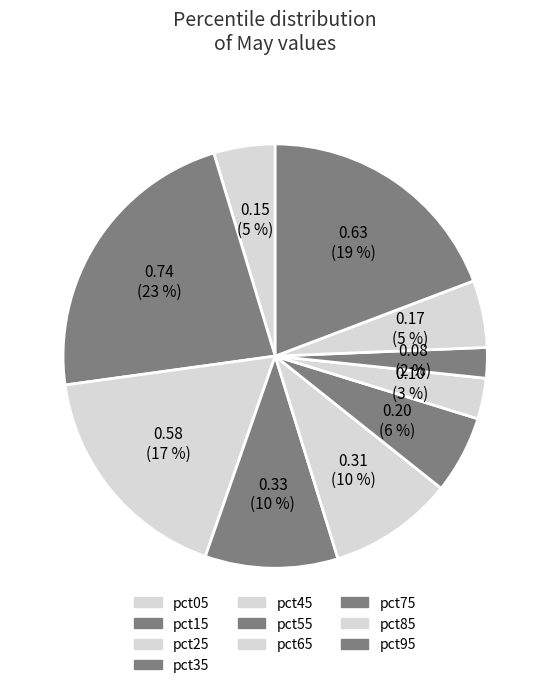

Do pct25 and pct05 together represent more than half of the pie?

No